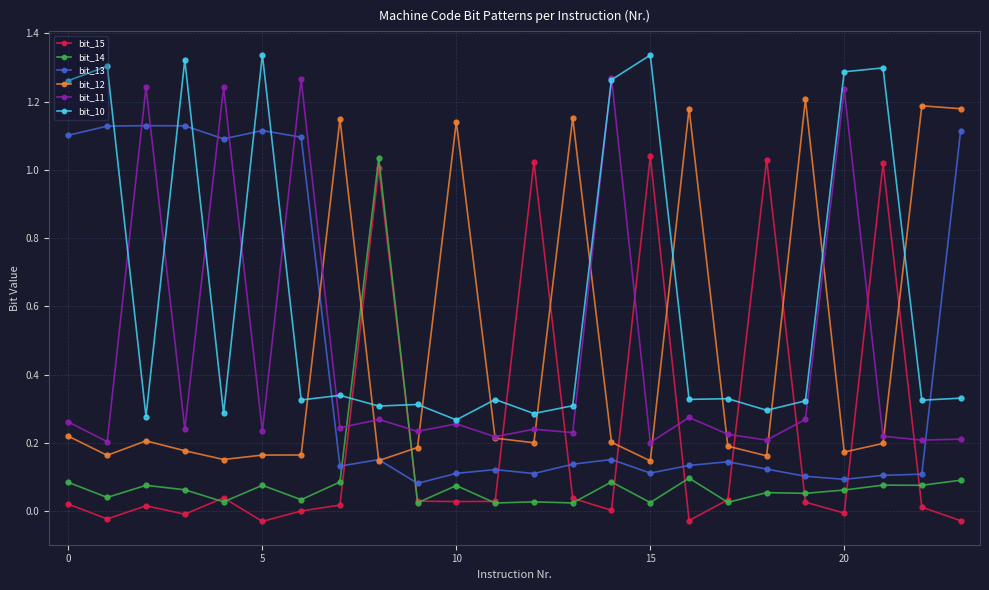

What is the label of the 13th point from the right?

11